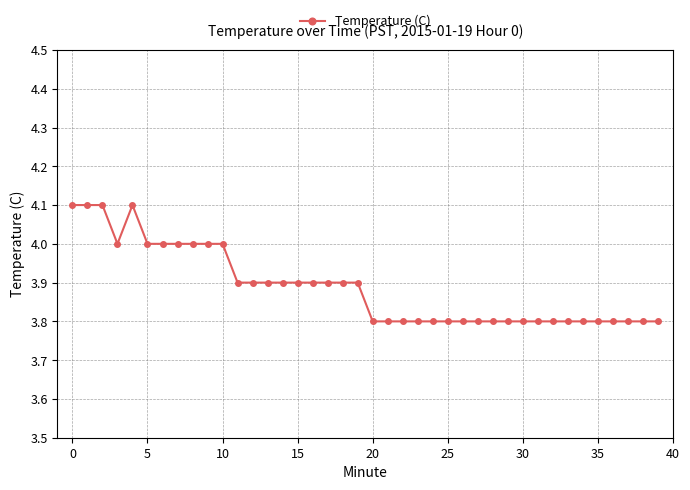

What is the maximum value shown in the chart?

4.1